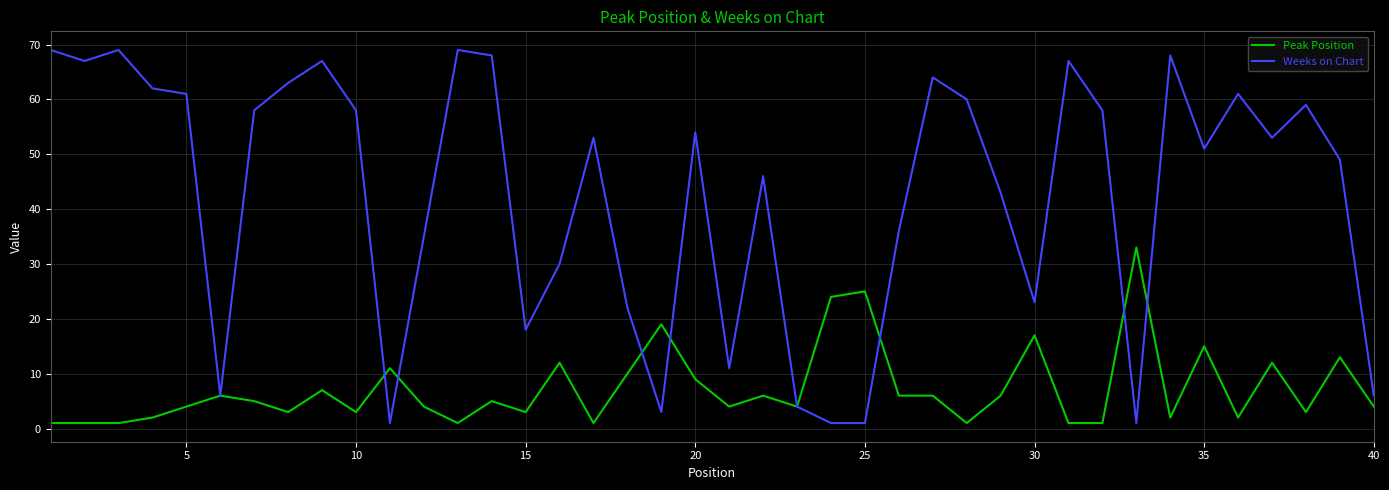

What is the minimum value shown in the chart?

1